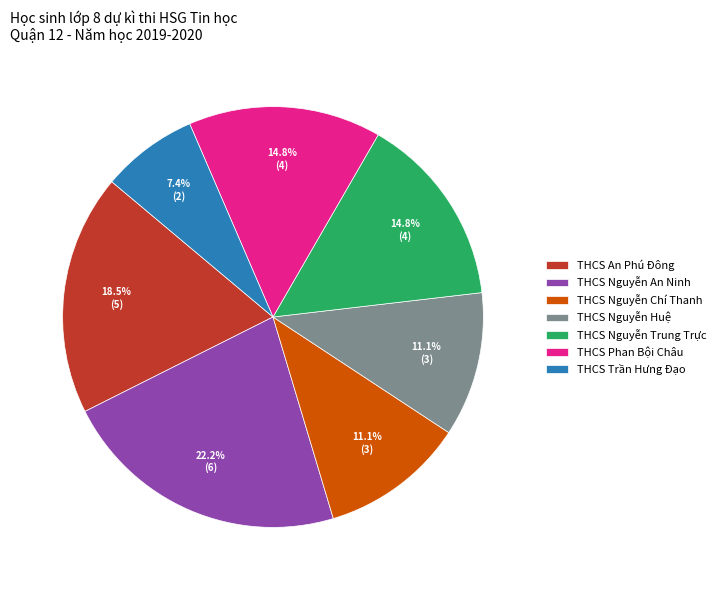

How many segments does this pie chart have?

7